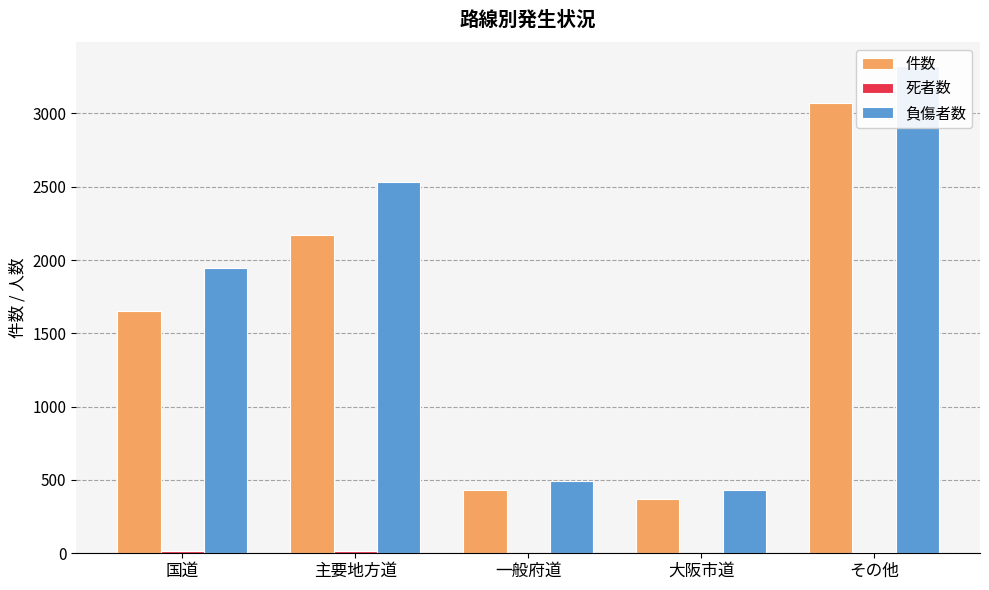

Which has a higher value, 主要地方道 or 大阪市道?

主要地方道